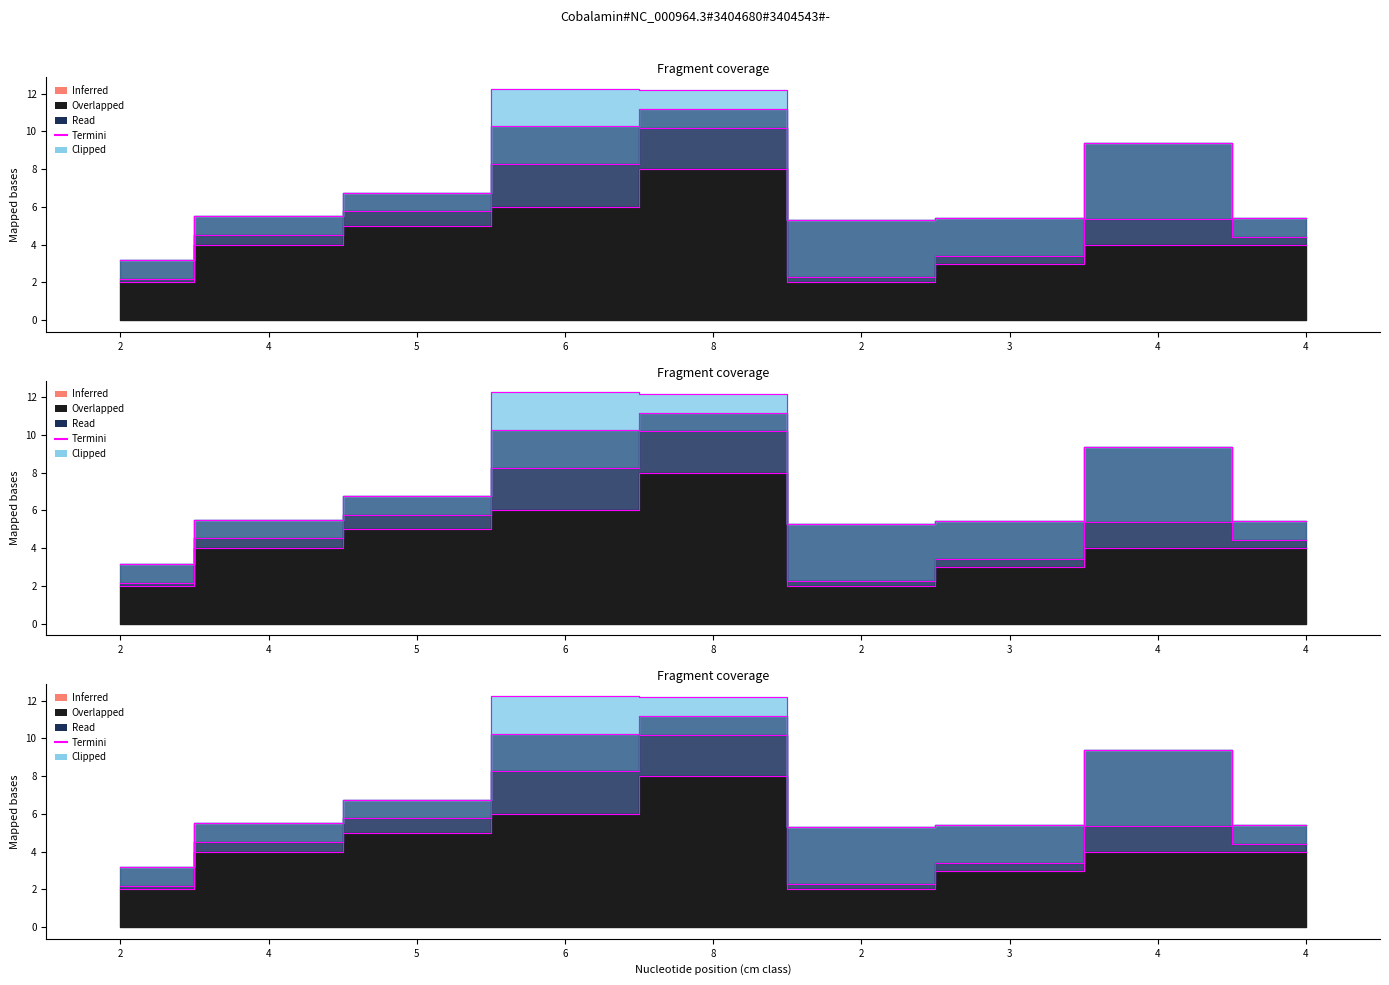

How many data points are above 4?

6